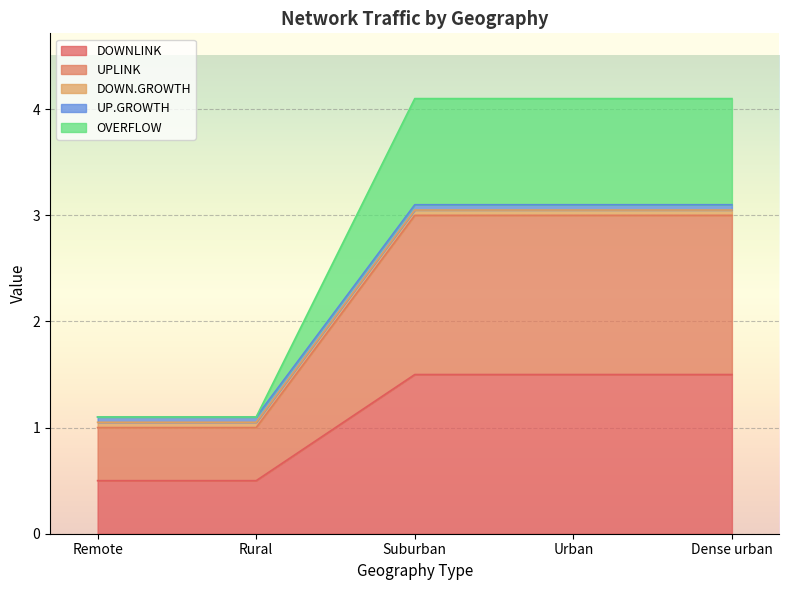

How many categories are shown in the chart?

5